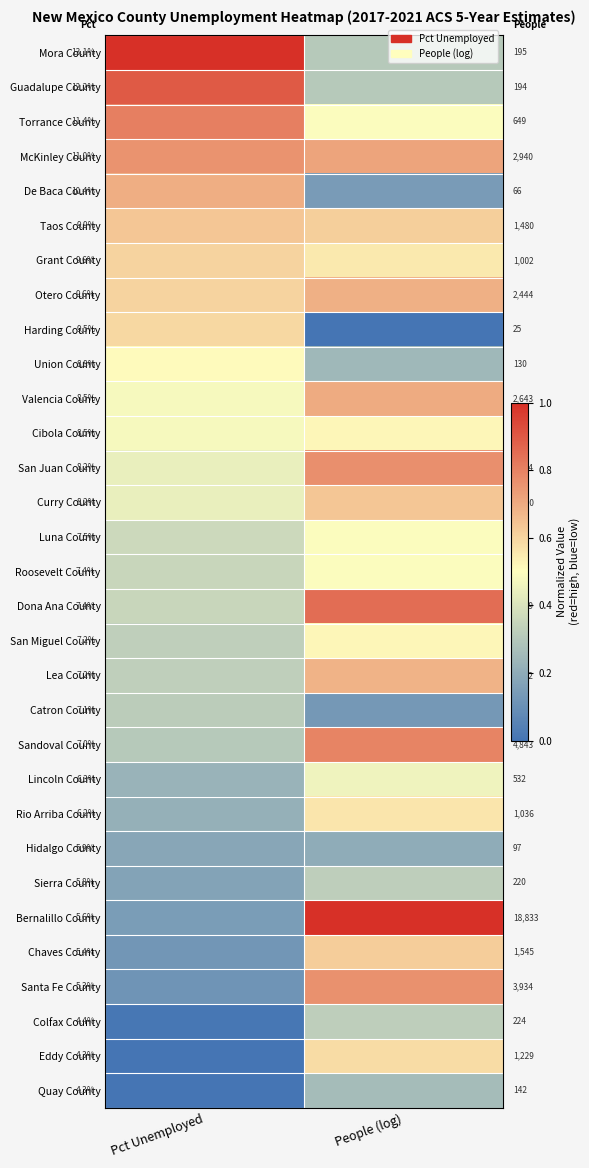

Which label corresponds to the largest value in the chart?

Pct Unemployed